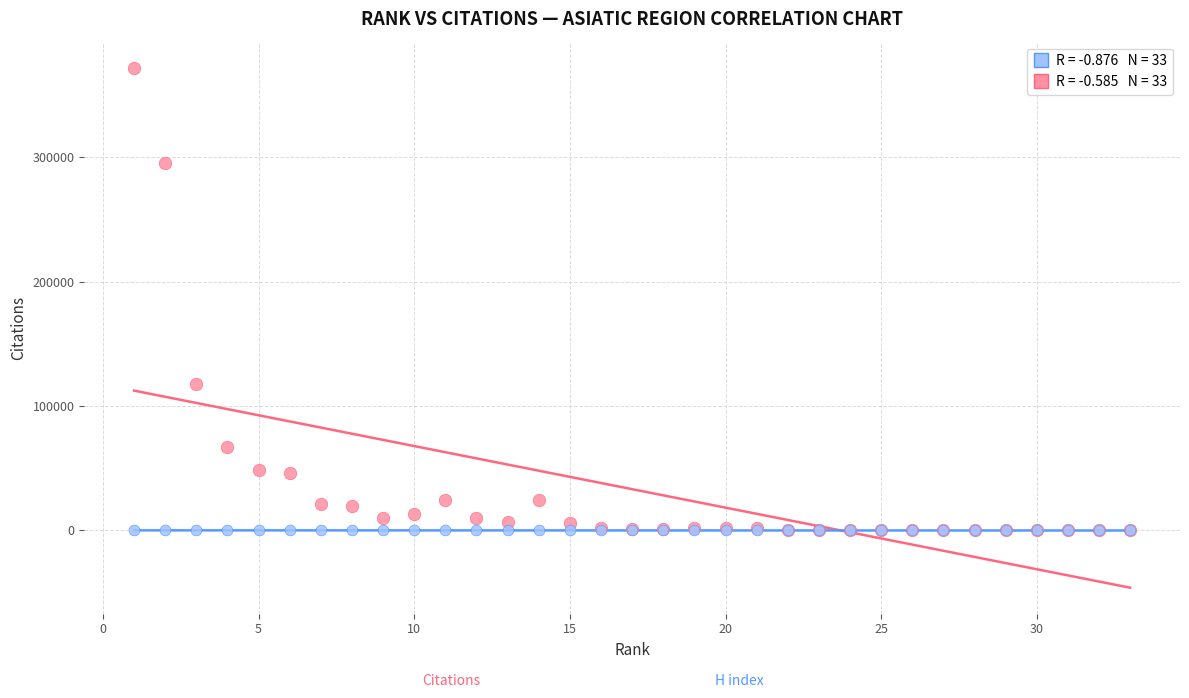

Across all series, what Y value is closest to 185939?

117308